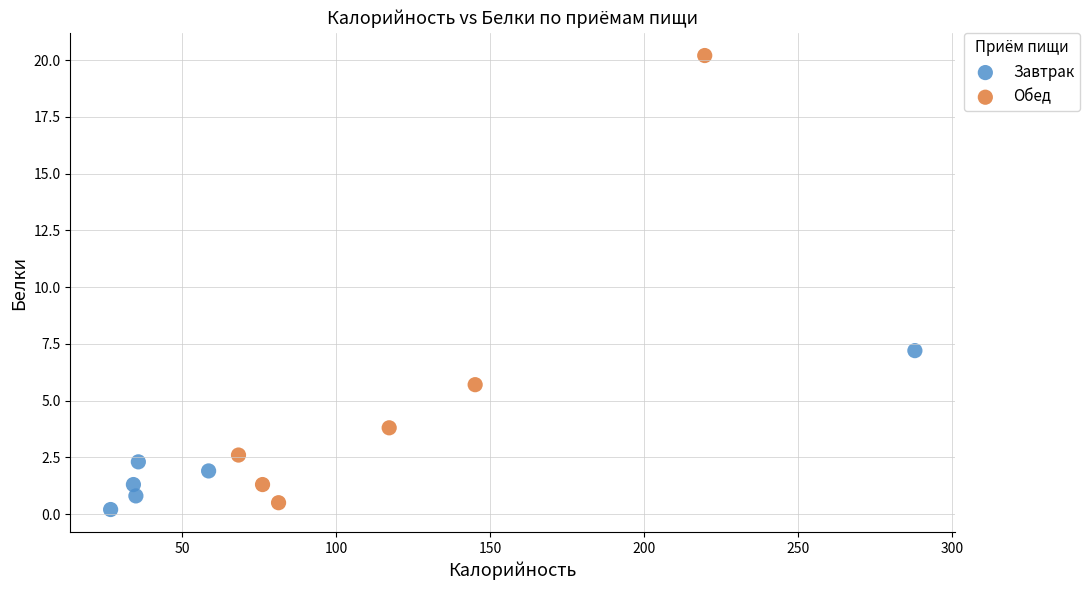

Which series has the largest Y range (max minus min)?

Обед